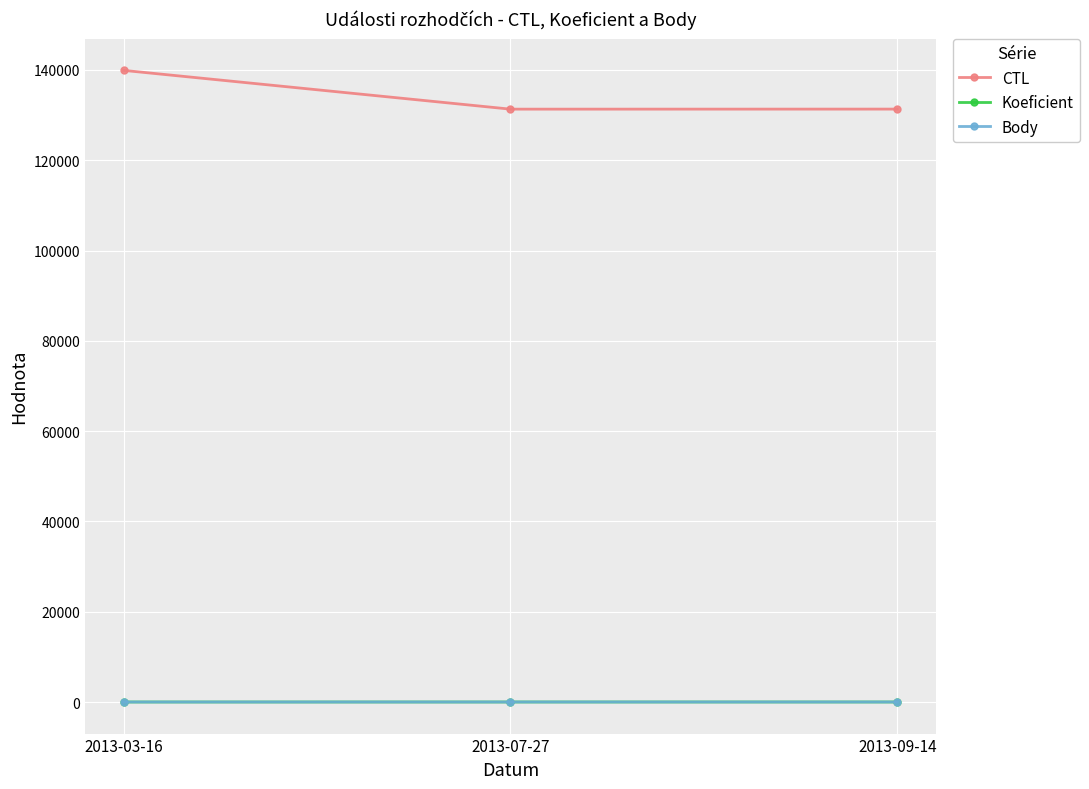

What is the average value of the Body series?

3